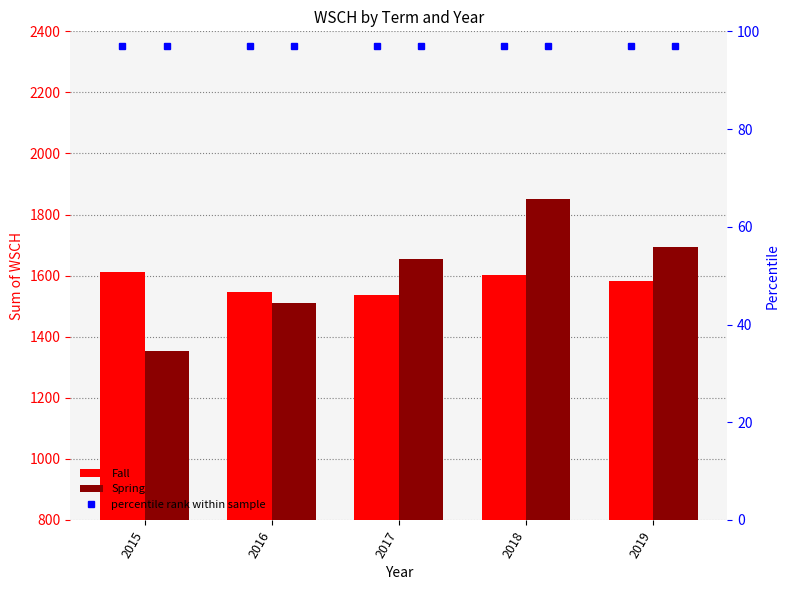

Reading right to left, list all the values displayed in this chart.

Fall: 2019=1581.6	2018=1601.0	2017=1536.3	2016=1547.1	2015=1610.8
Spring: 2019=1693.6	2018=1850.5	2017=1654.5	2016=1511.1	2015=1352.7